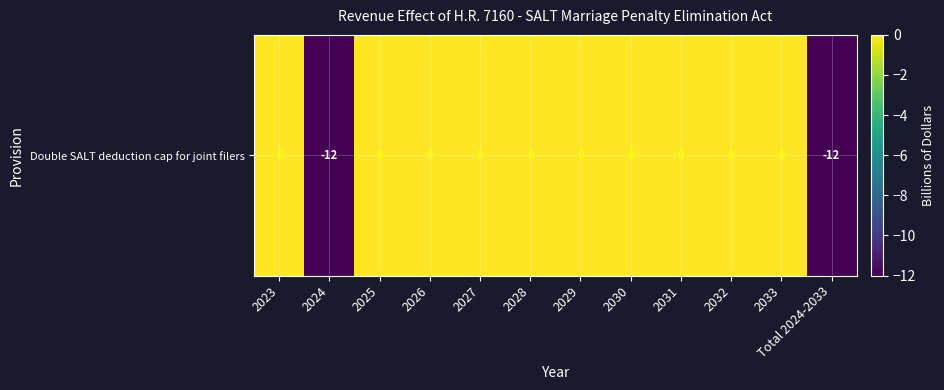

What is the average value?

-2